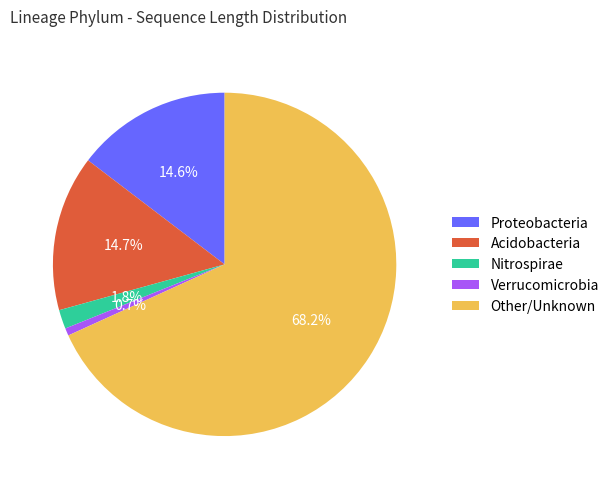

Is the sum of Nitrospirae and Other/Unknown greater than half?

Yes